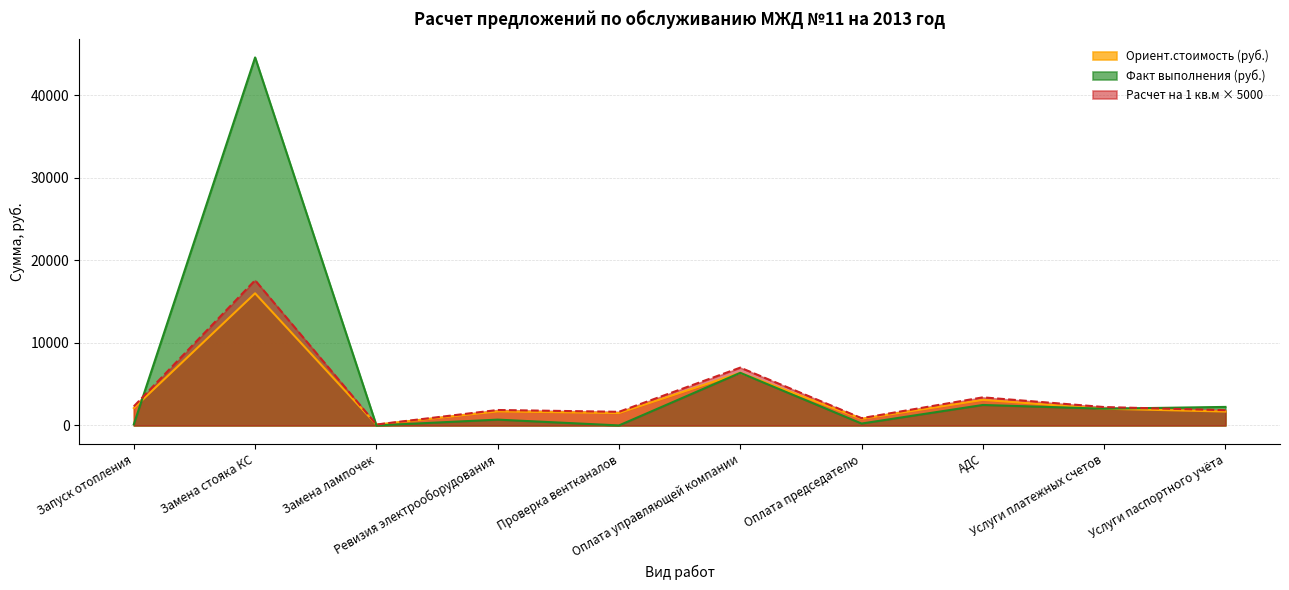

Read the Ориент.стоимость (руб.) value at Замена лампочек.

100.0